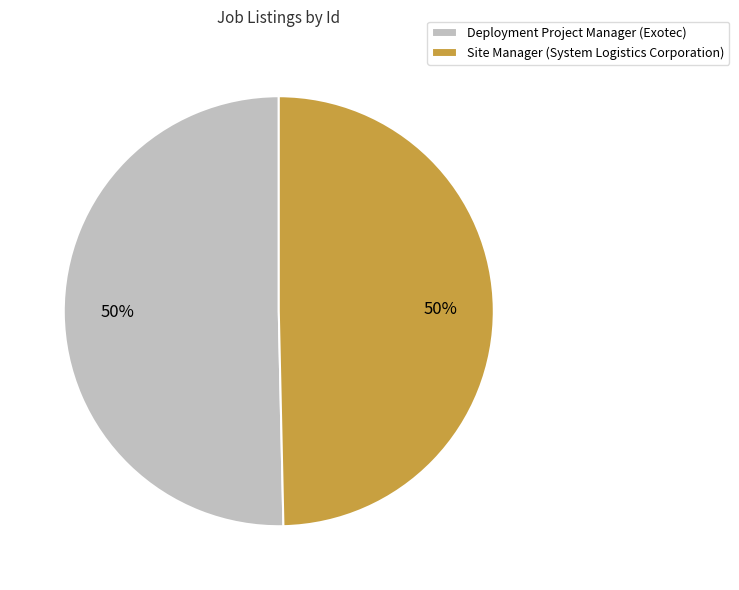

What percentage is the Deployment Project Manager (Exotec) slice, to the nearest percent?

50%